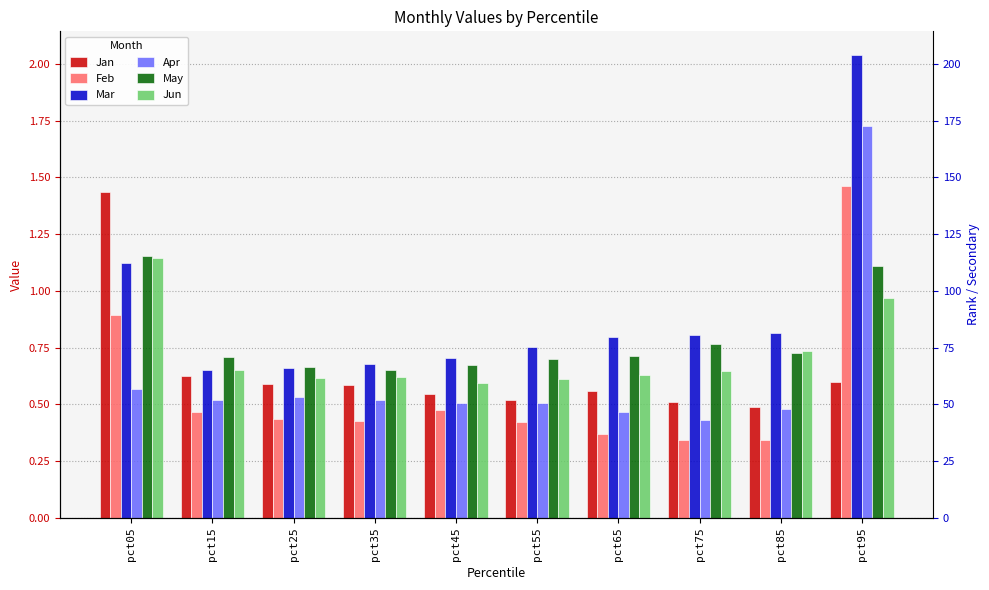

The May series shows 2.0 at pct05. True or false?

False